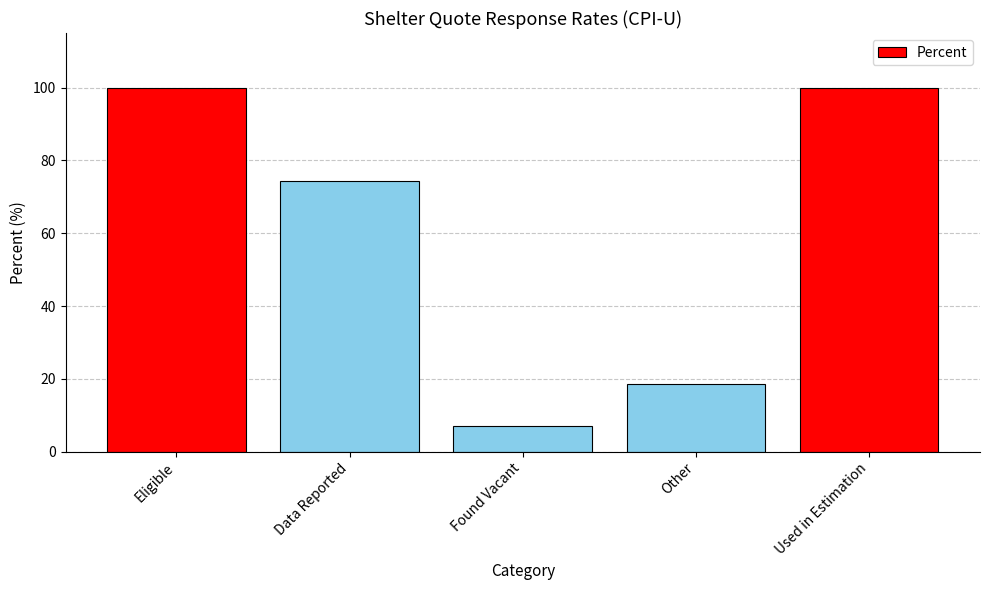

What is the difference between the maximum and minimum values?

92.8